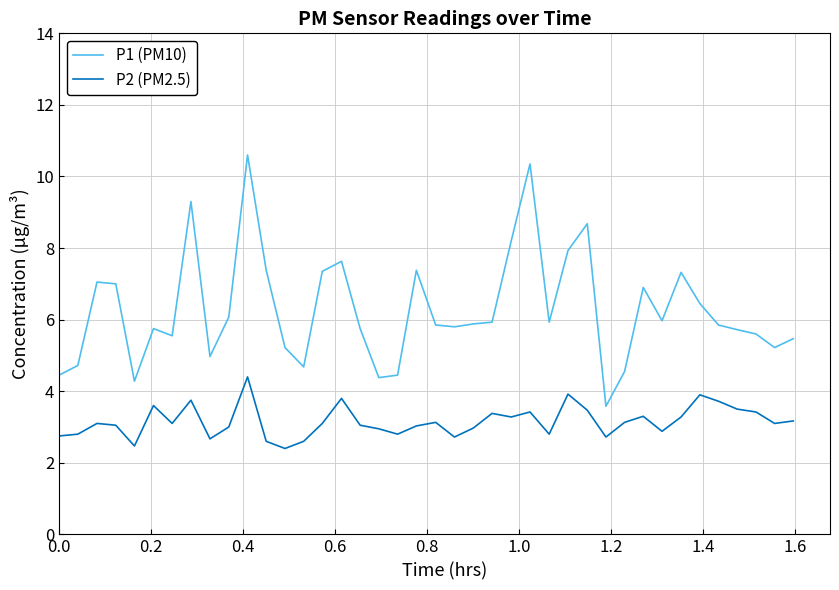

What is the minimum value for P2 (PM2.5)?

2.4